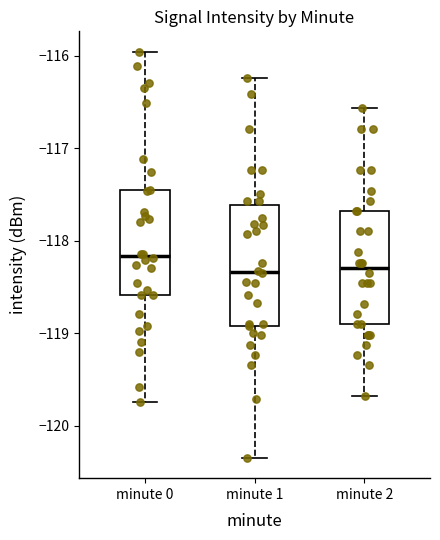

Where does the upper whisker of the box for minute 1 end on the y-axis? The values are not printed on the chart, so give them approximately, as read against the axis.

-116.2